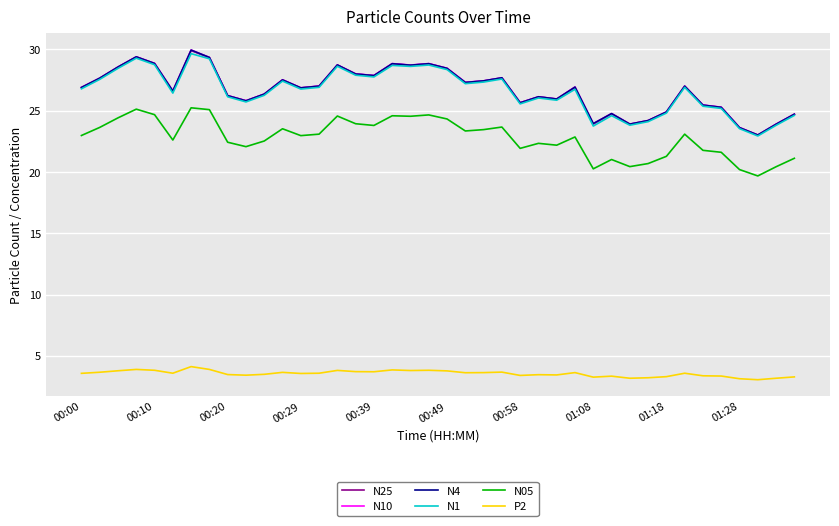

What is the maximum value for N05?

25.2